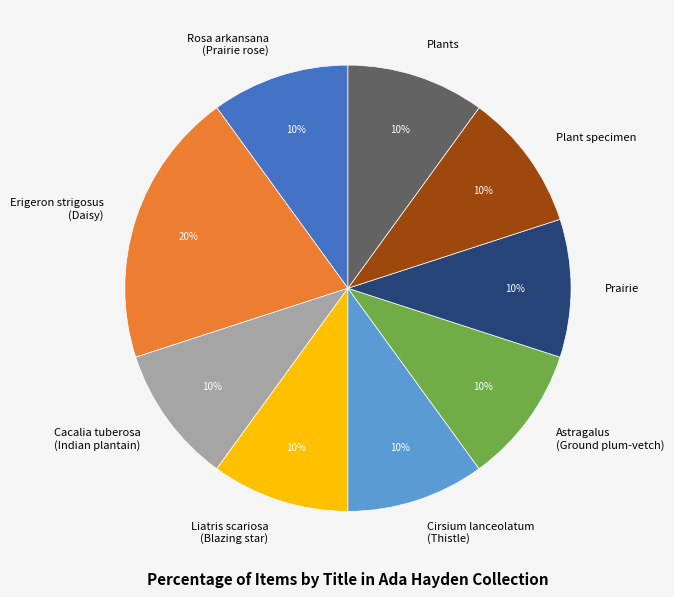

What is the ratio of the value at Cirsium lanceolatum (Thistle) to the value at Cacalia tuberosa (Indian plantain)?

1.0